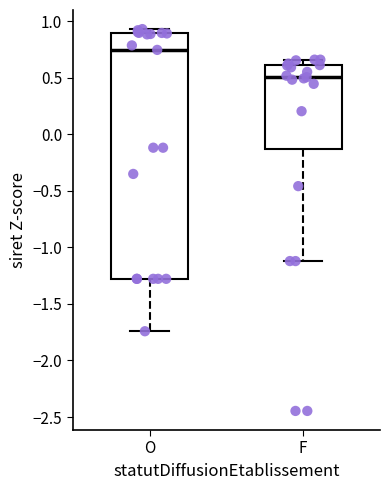

Reading left to right, transcribe this box plot: for each box, give where its median line is, the range the box spans, and where its two whiskers end, as read against the y-axis. The values are not printed on the chart, so give them approximately, as read against the axis.

O: median 0.75, box -1.30 to 0.90, whiskers -1.75 to 0.95
F: median 0.50, box -0.15 to 0.60, whiskers -1.10 to 0.65